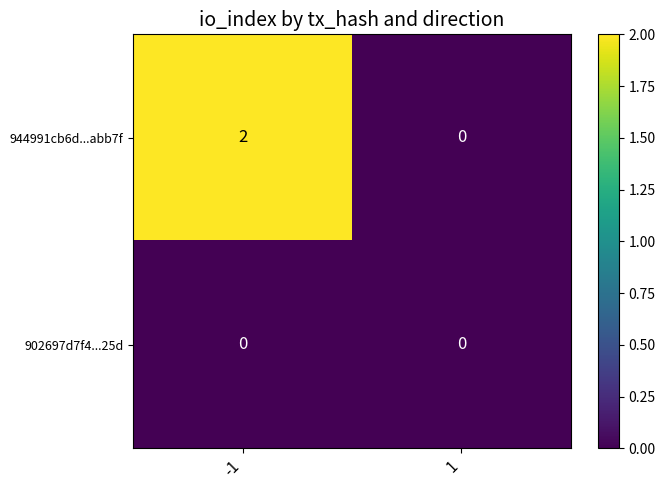

Rank the categories by 944991cb6d...abb7f value from lowest to highest.

1, -1